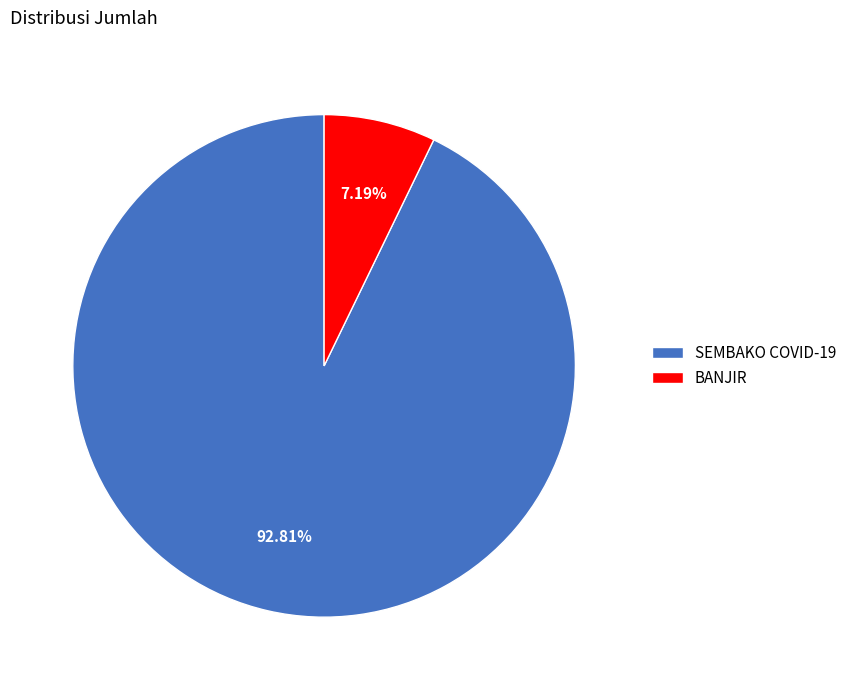

What percentage is the SEMBAKO COVID-19 slice, to the nearest percent?

93%